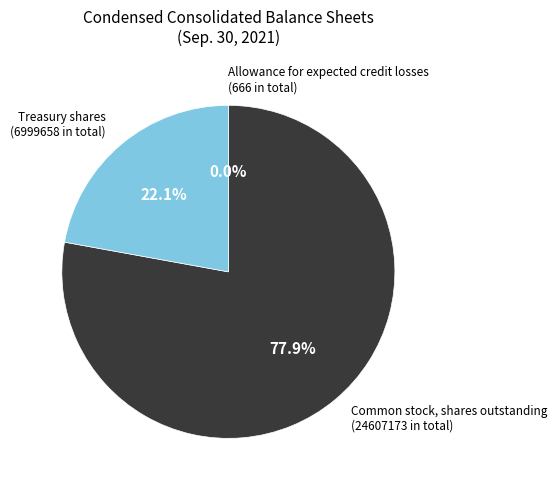

To the nearest percent, what is the average slice percentage?

33%